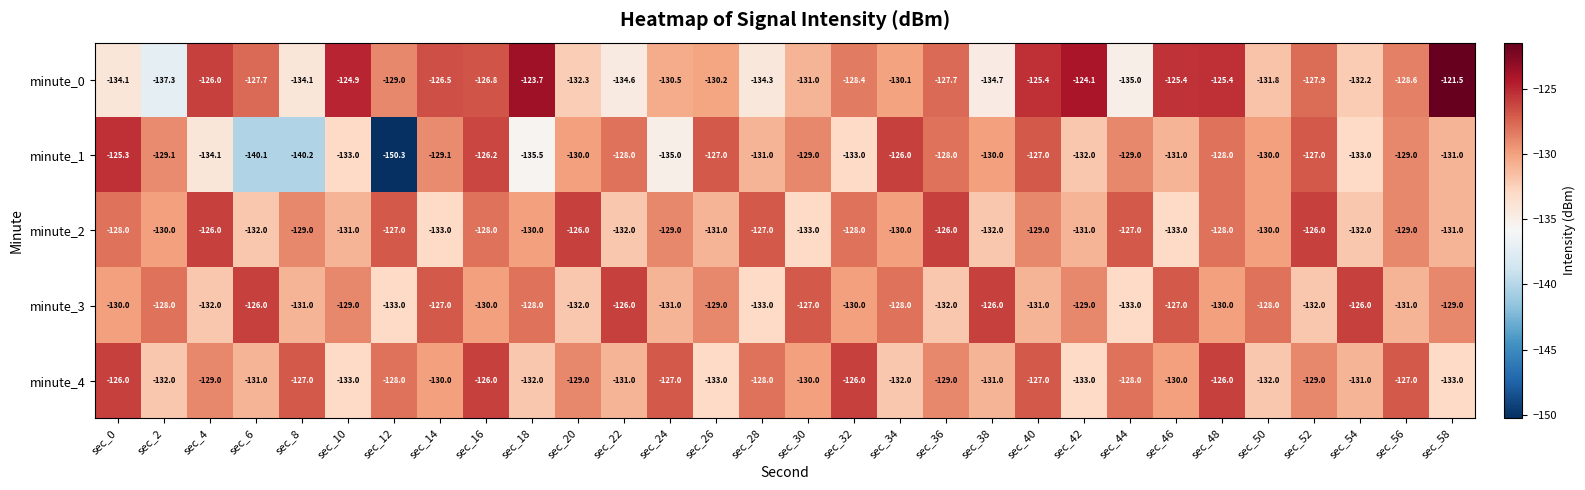

Between sec_18 and sec_28, which series saw the biggest shift?

minute_0